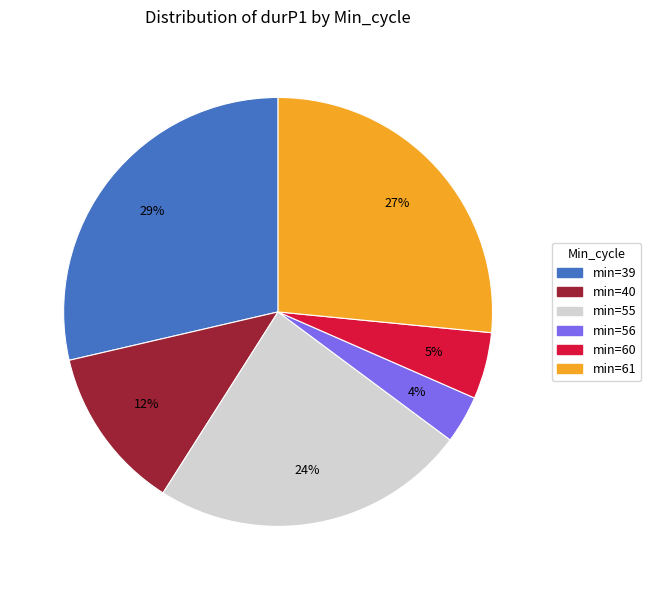

Does any single category account for the majority?

No